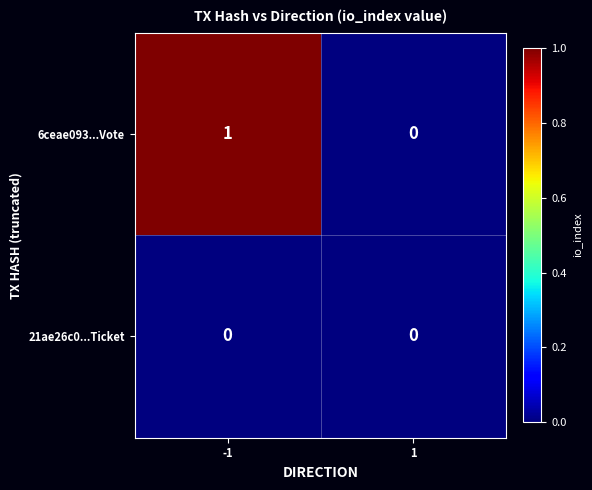

At which category is the sum across all series the highest?

-1